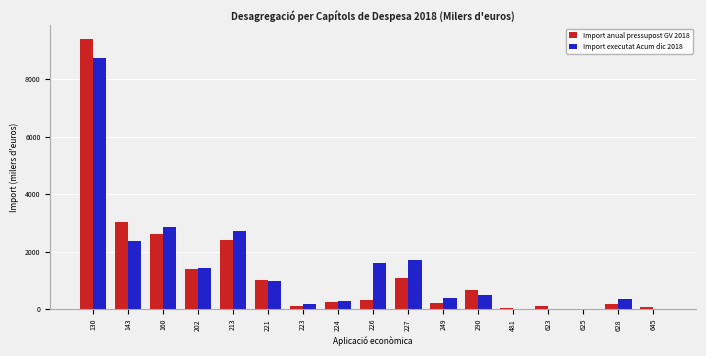

What is the greatest value displayed?

9402.9